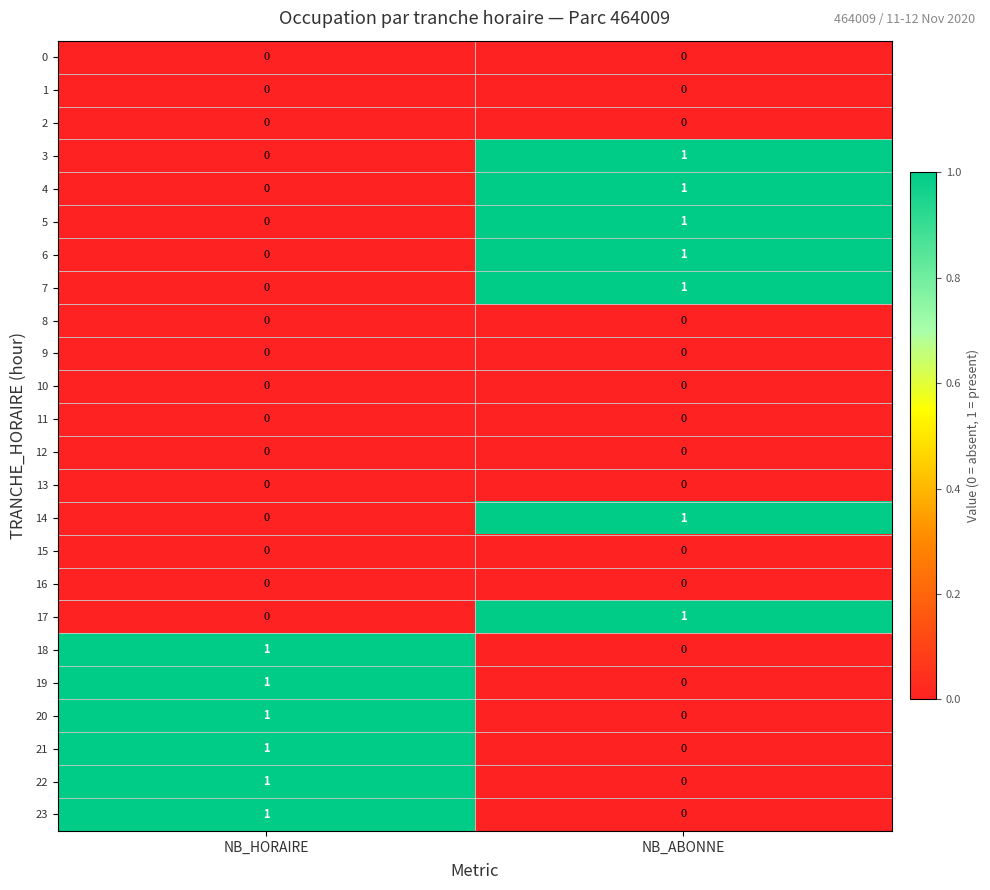

Is it true that 4 equals 1 at NB_ABONNE?

True